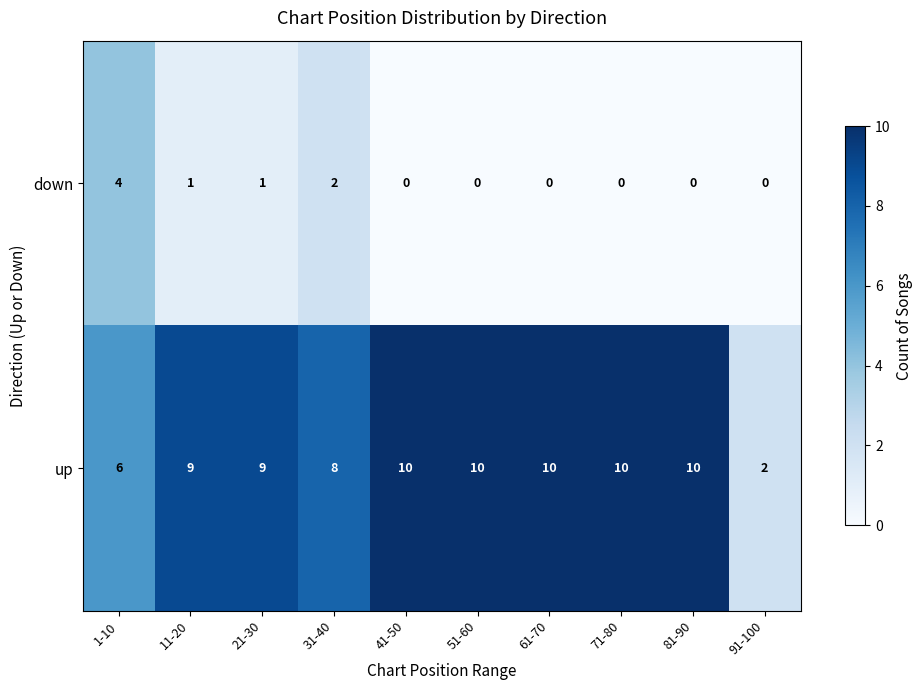

Is it true that down equals 0 at 61-70?

True